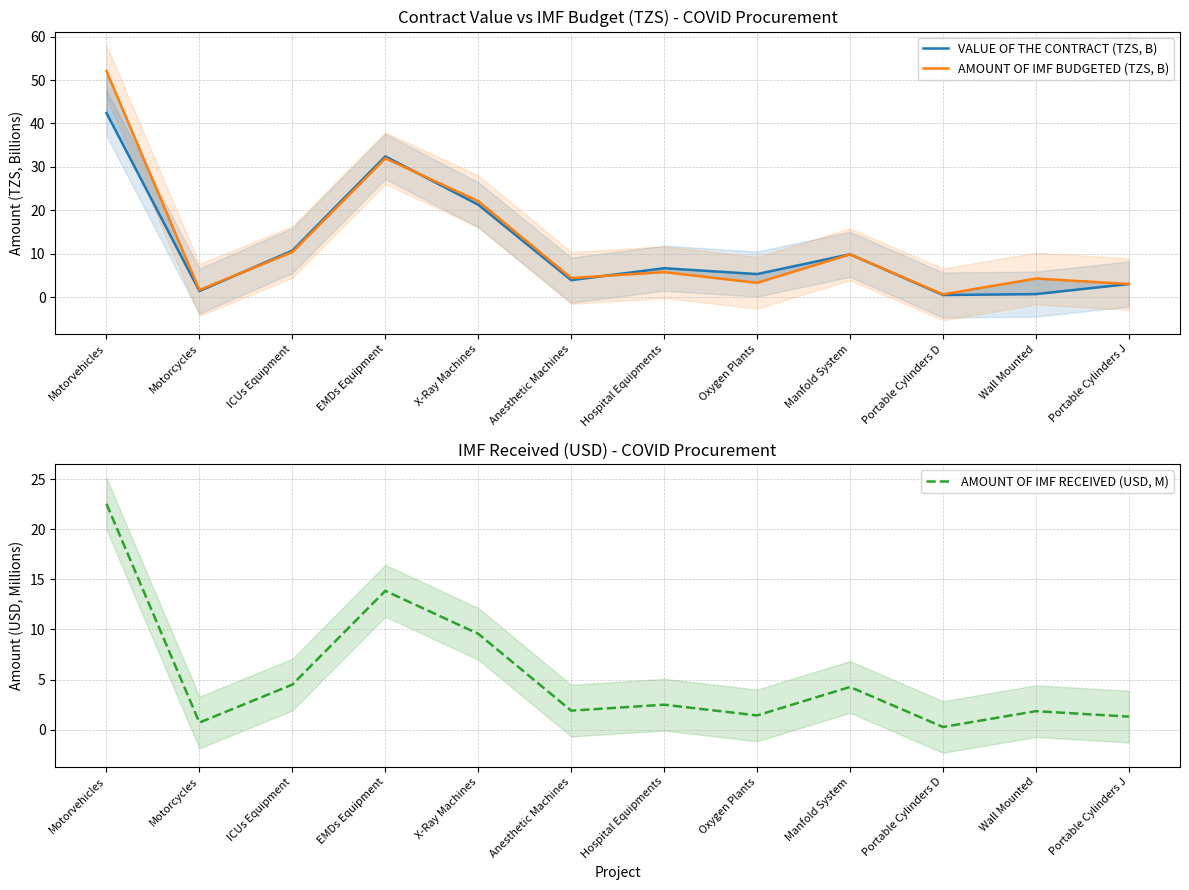

Rank the series at Portable Cylinders D from highest to lowest value.

AMOUNT OF IMF BUDGETED (TZS, B), VALUE OF THE CONTRACT (TZS, B), AMOUNT OF IMF RECEIVED (USD, M)